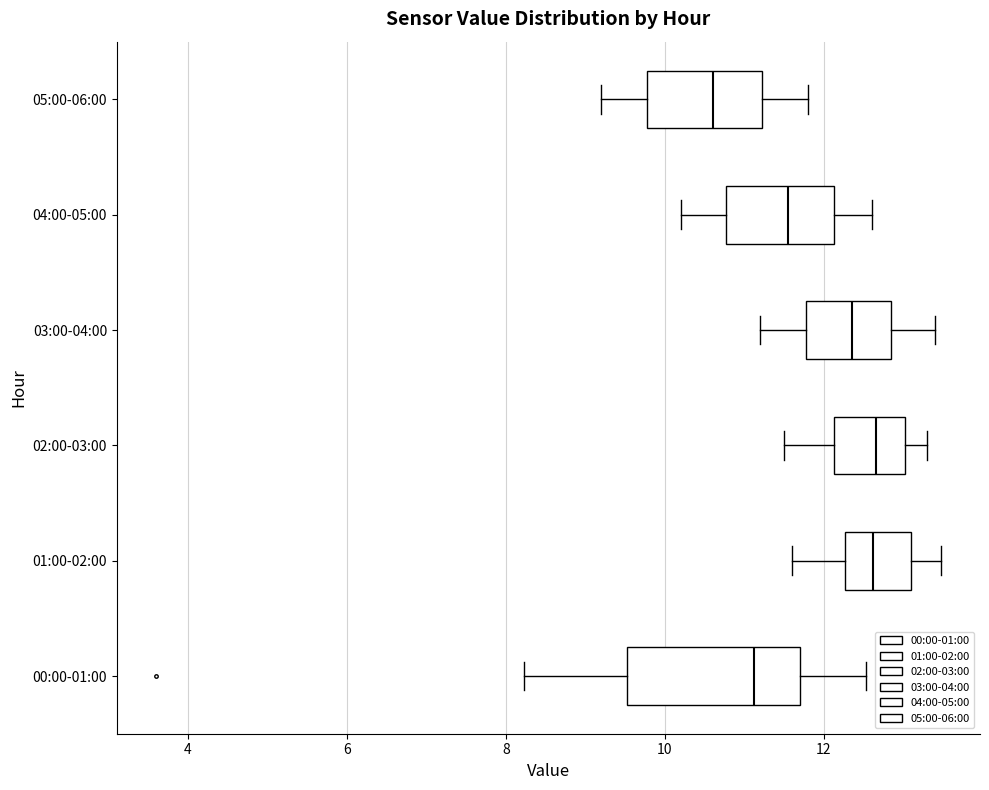

Which box is the widest, from its left edge to its right edge?

00:00-01:00